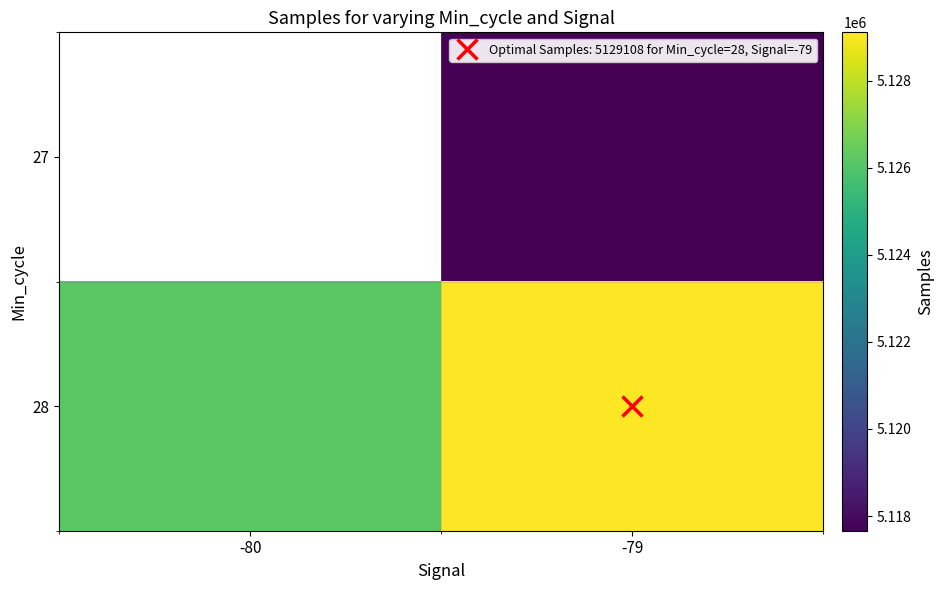

How many values in the 28 series exceed 5129107?

1